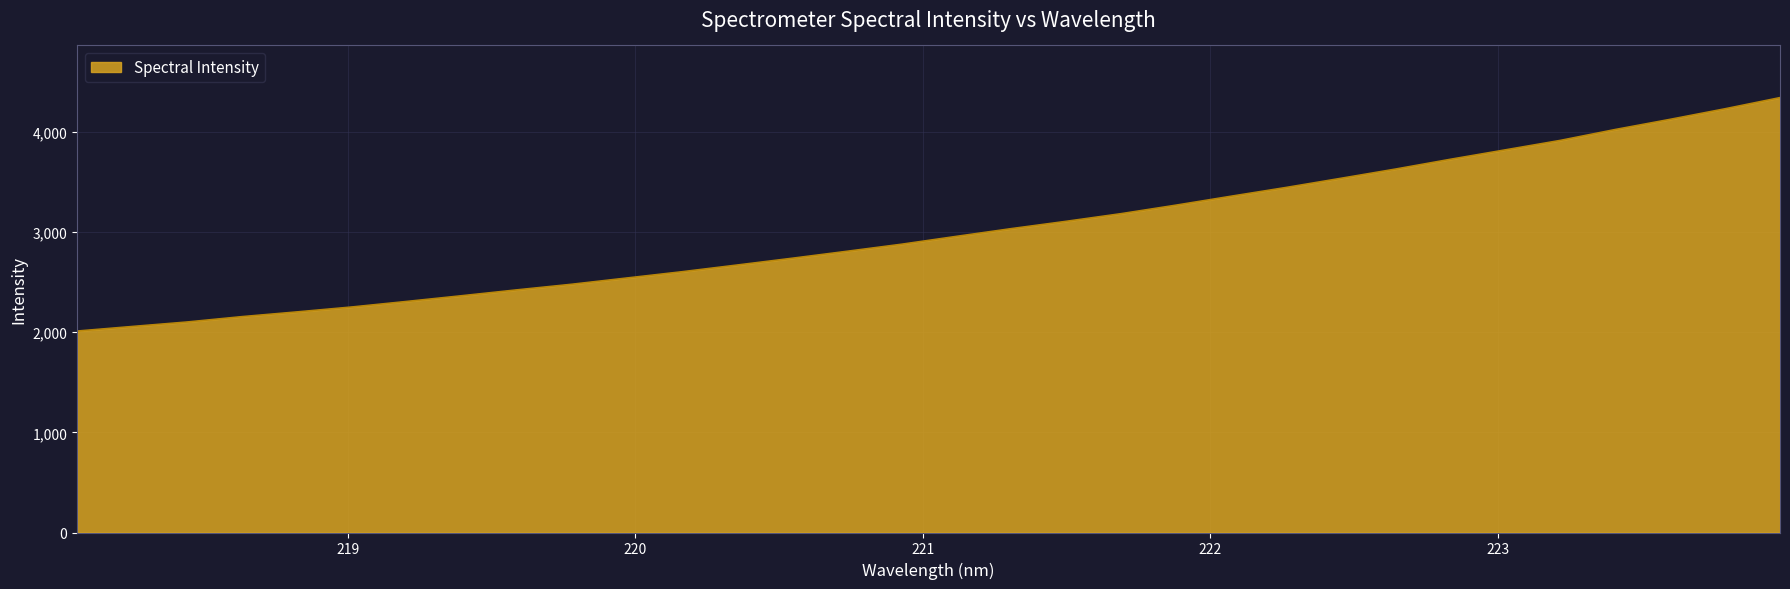

What is the minimum value shown in the chart?

2011.1